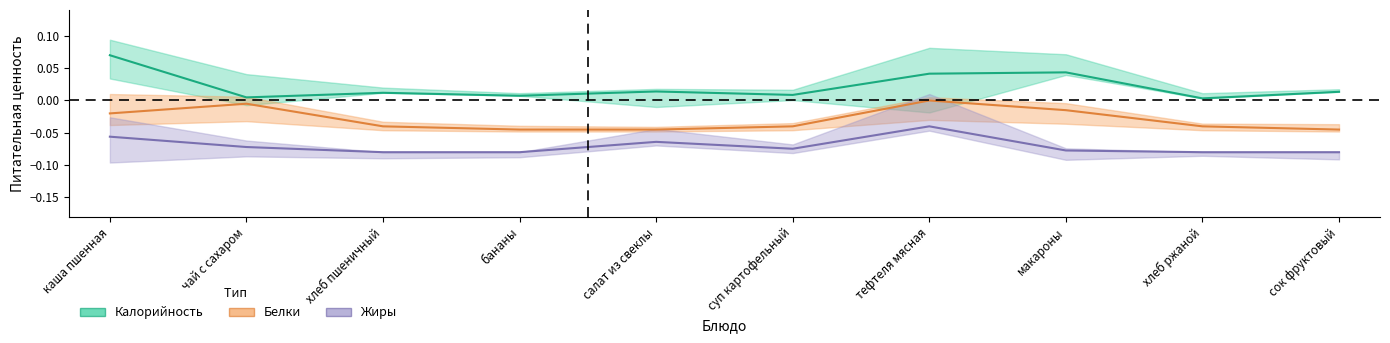

What is the sum of the Калорийность values at макароны and каша пшенная?

0.1